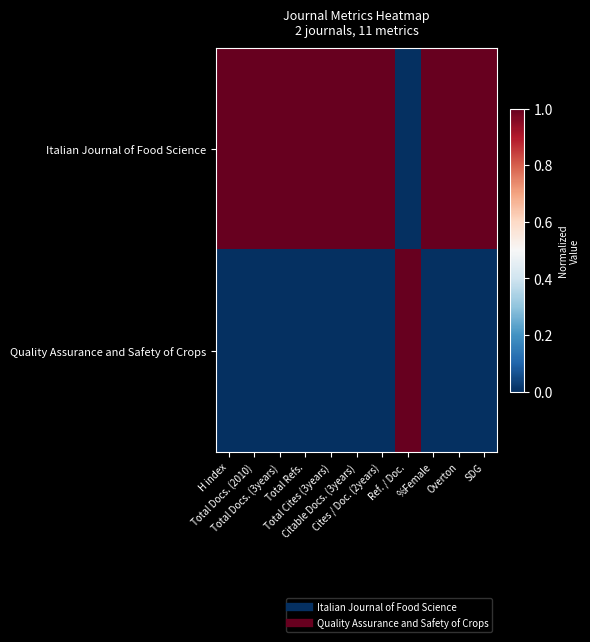

Rank the series by their average value, from lowest to highest.

Quality Assurance and Safety of Crops, Italian Journal of Food Science